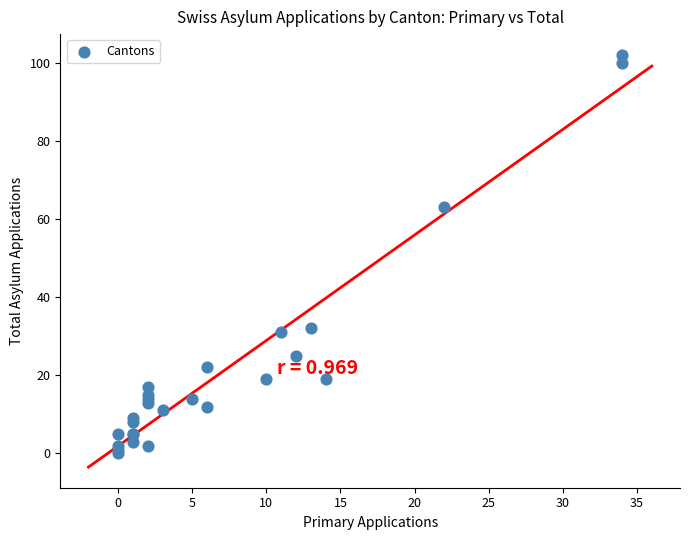

What Y value in the scatter plot is closest to 51?

63